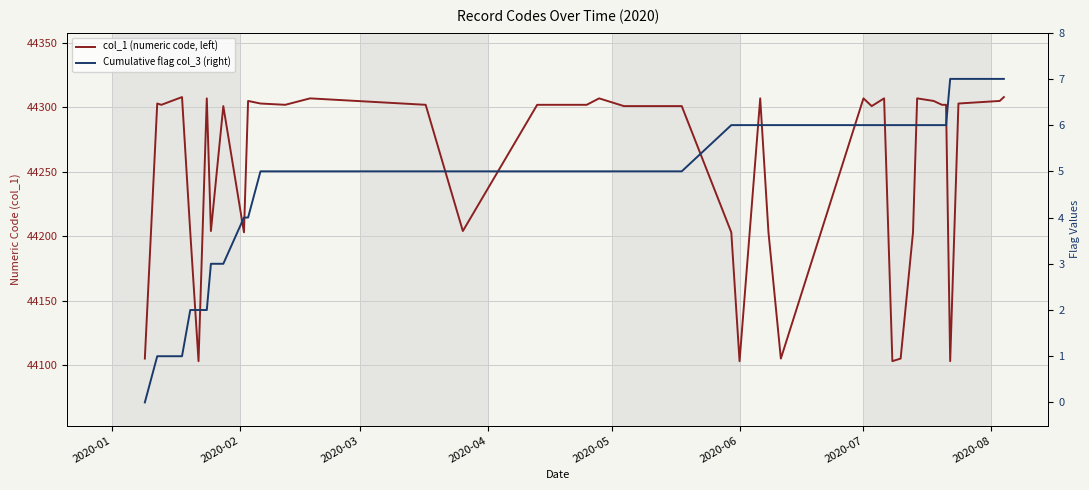

What is the value of the col_1 (numeric code, left) point at the 24th from the left?

44307